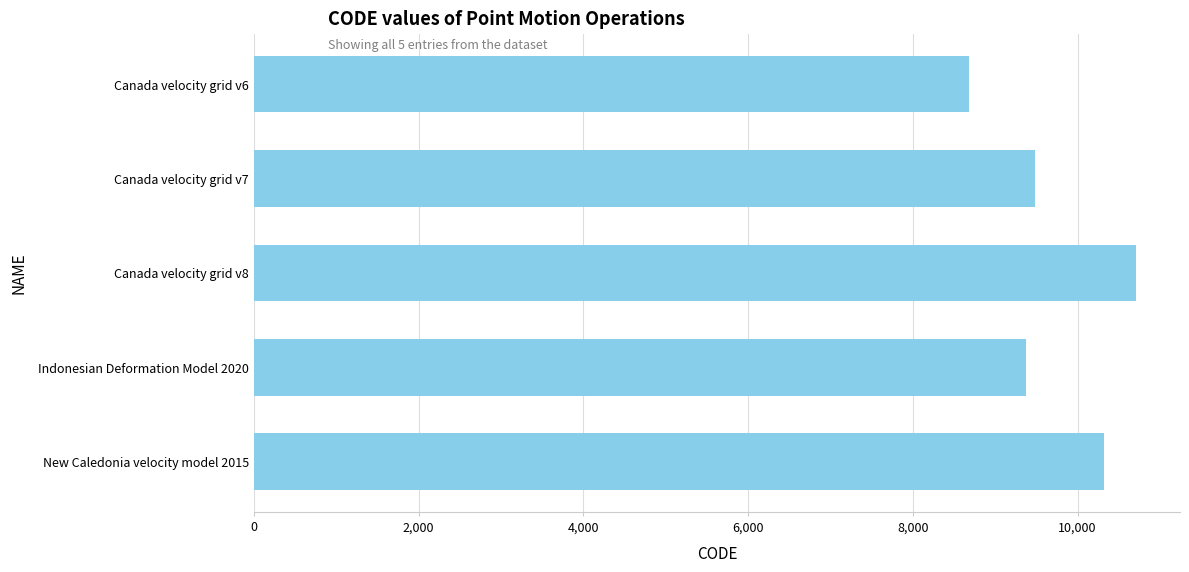

Reading top to bottom, list all the values displayed in this chart.

Canada velocity grid v6=8676	Canada velocity grid v7=9483	Canada velocity grid v8=10707	Indonesian Deformation Model 2020=9375	New Caledonia velocity model 2015=10323